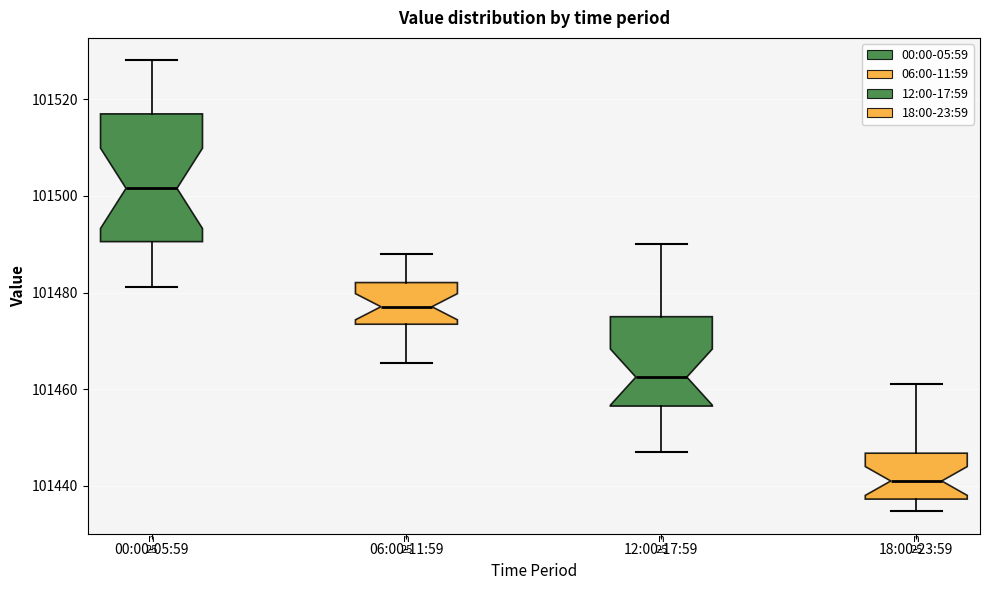

Reading left to right, transcribe this box plot: for each box, give where its median line is, the range the box spans, and where its two whiskers end, as read against the y-axis. The values are not printed on the chart, so give them approximately, as read against the axis.

00:00-05:59: median 101502, box 101490 to 101516, whiskers 101482 to 101528
06:00-11:59: median 101478, box 101474 to 101482, whiskers 101466 to 101488
12:00-17:59: median 101462, box 101456 to 101476, whiskers 101448 to 101490
18:00-23:59: median 101442, box 101438 to 101446, whiskers 101434 to 101462